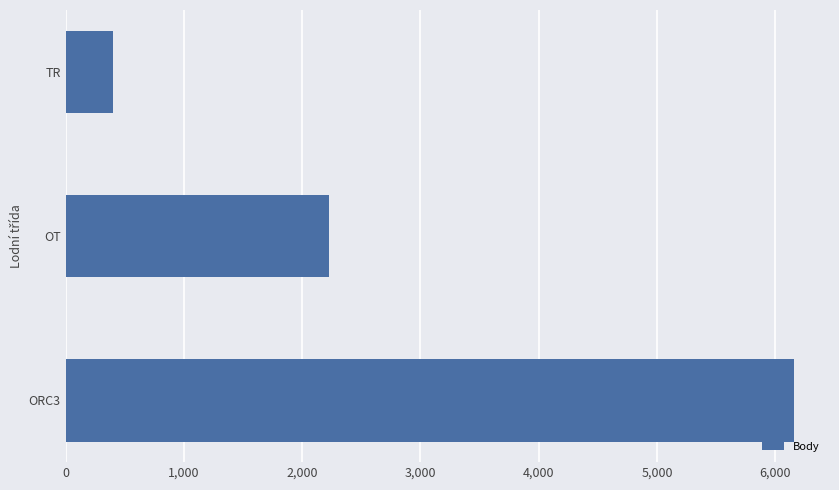

Where is the data nearest to the value 3278?

OT